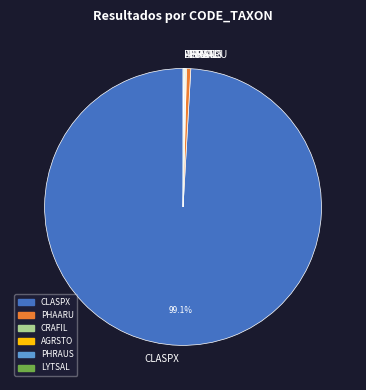

Which category has the biggest portion of the pie?

CLASPX